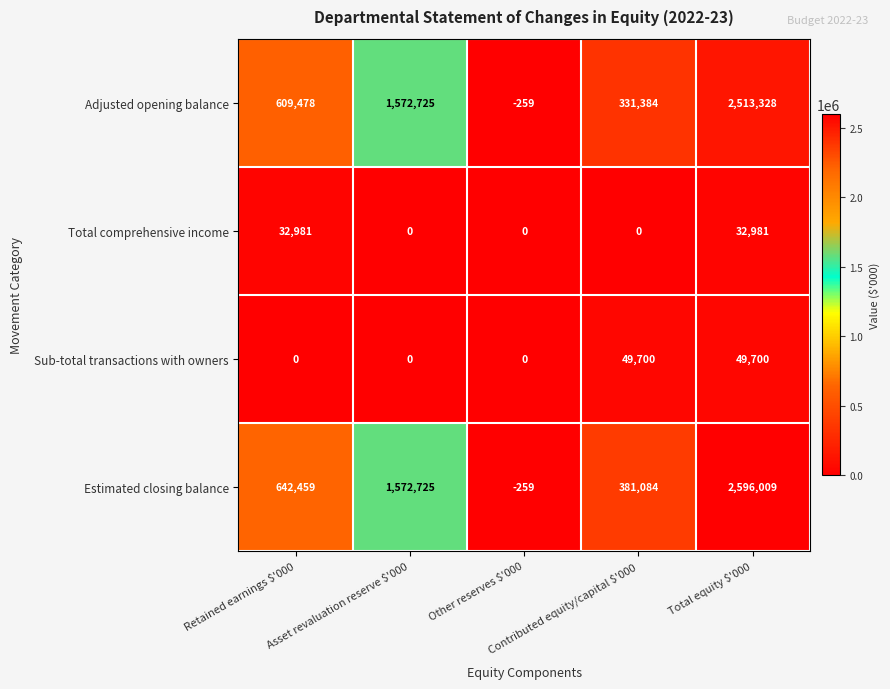

Which series has the largest total across all categories?

Estimated closing balance